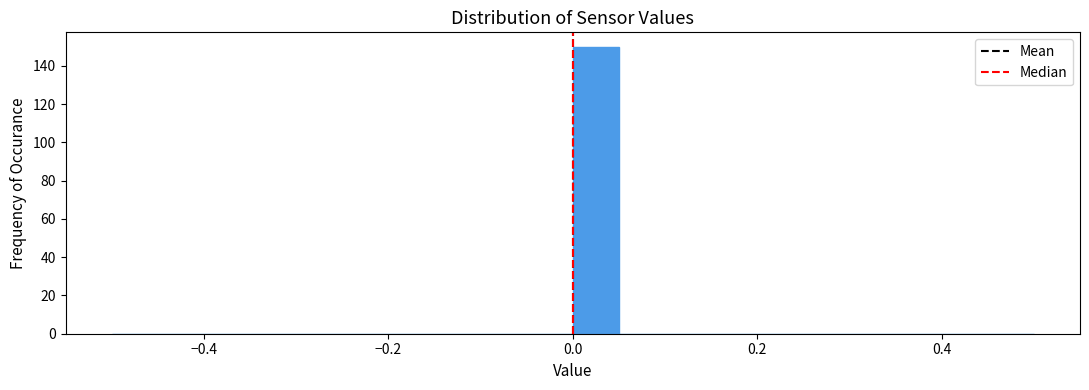

Read against the x-axis, roughly where is the centre of the tallest bar?

0.02